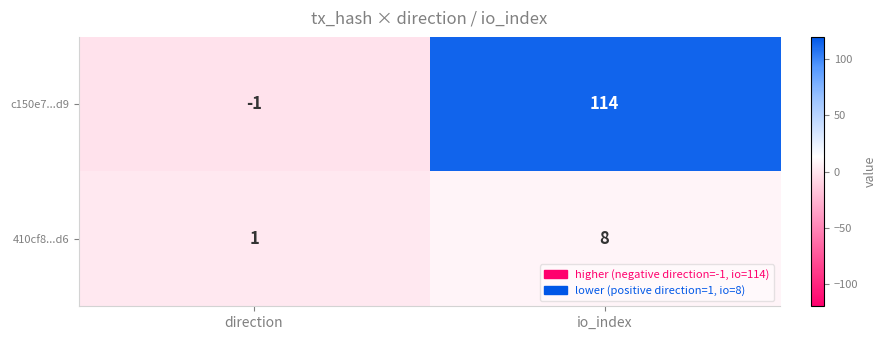

Is it true that c150e7...d9 equals 0 at direction?

False